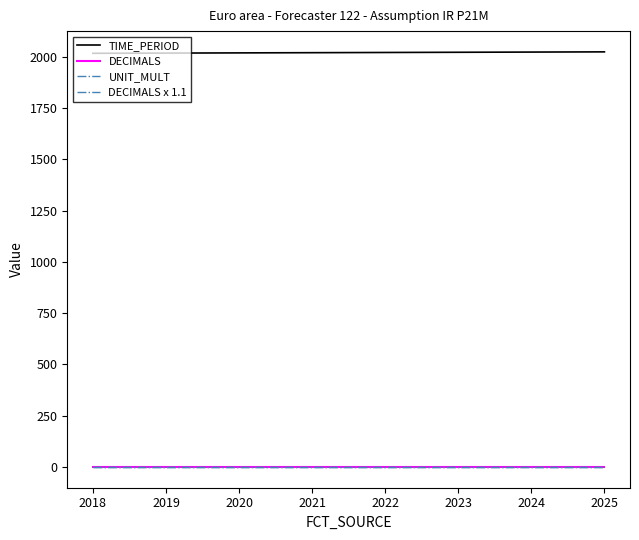

Is this an area chart (filled region under the line)?

No